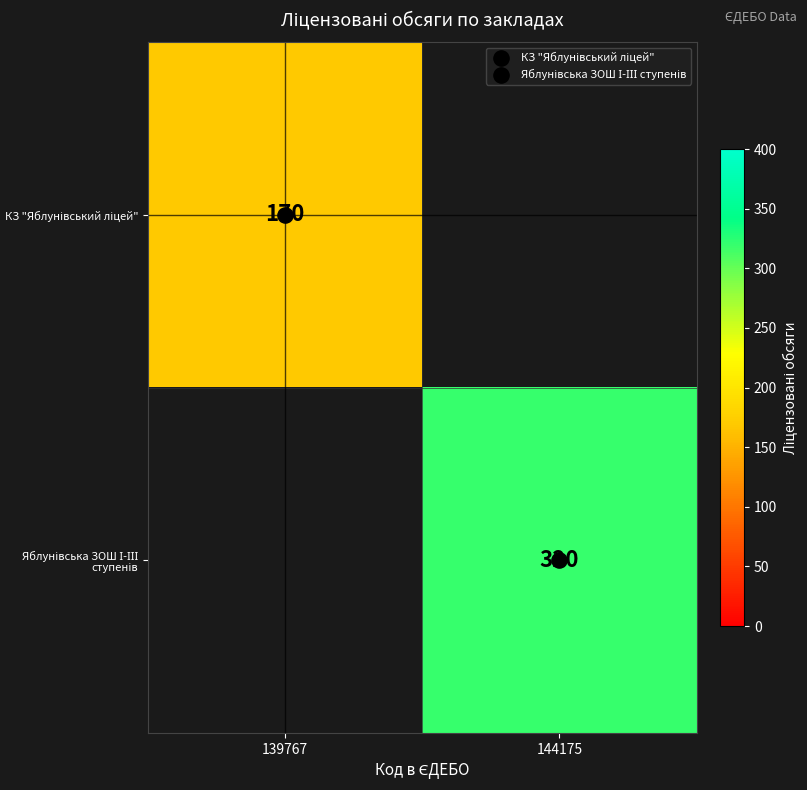

List the labels in order of Яблунівська ЗОШ І-ІІІ ступенів value, smallest first.

139767, 144175